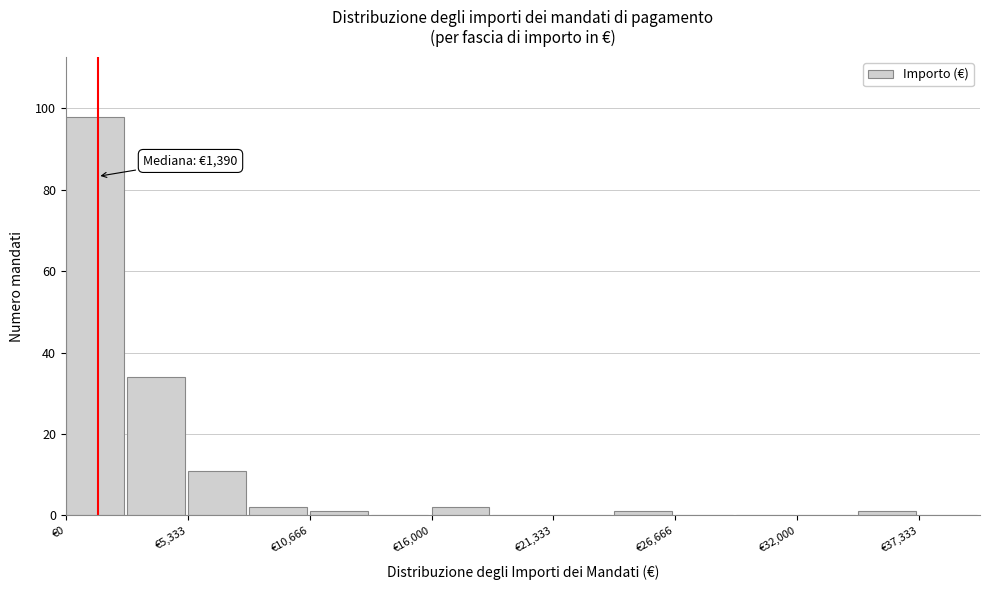

Read against the x-axis, roughly where is the centre of the tallest bar?

1000